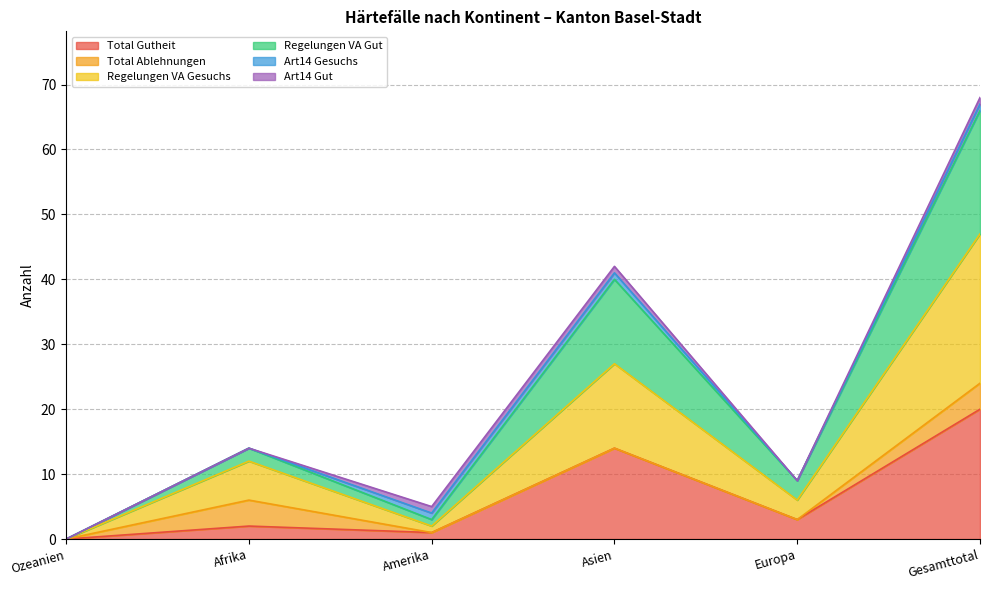

What is the label of the 6th point from the right?

Ozeanien